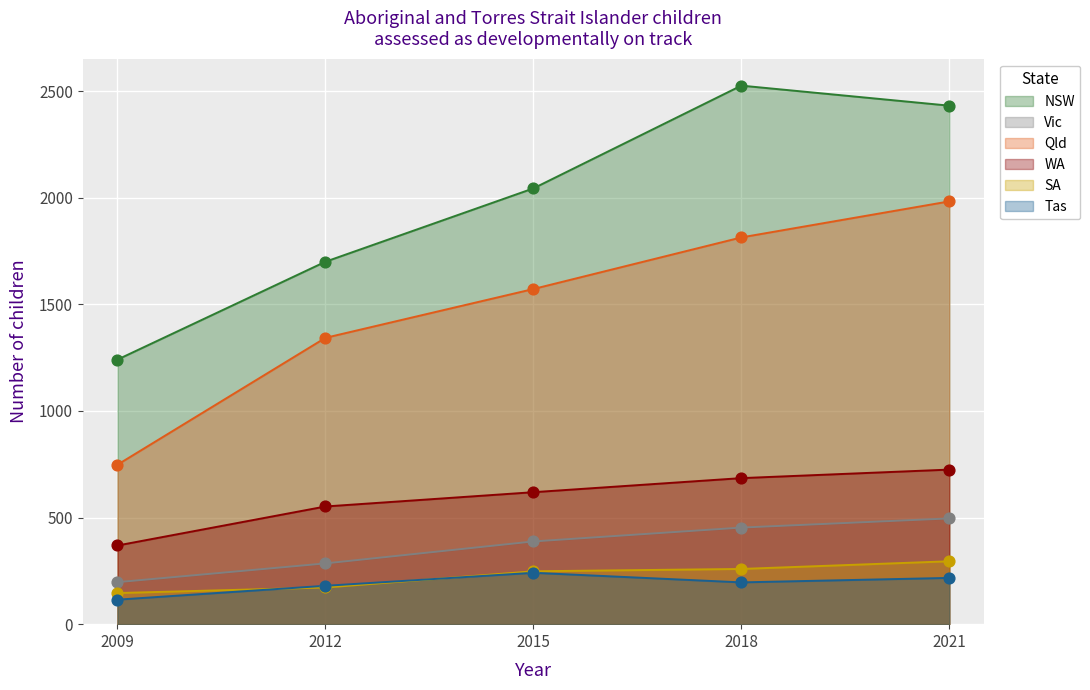

Which series reaches the maximum Y coordinate?

NSW